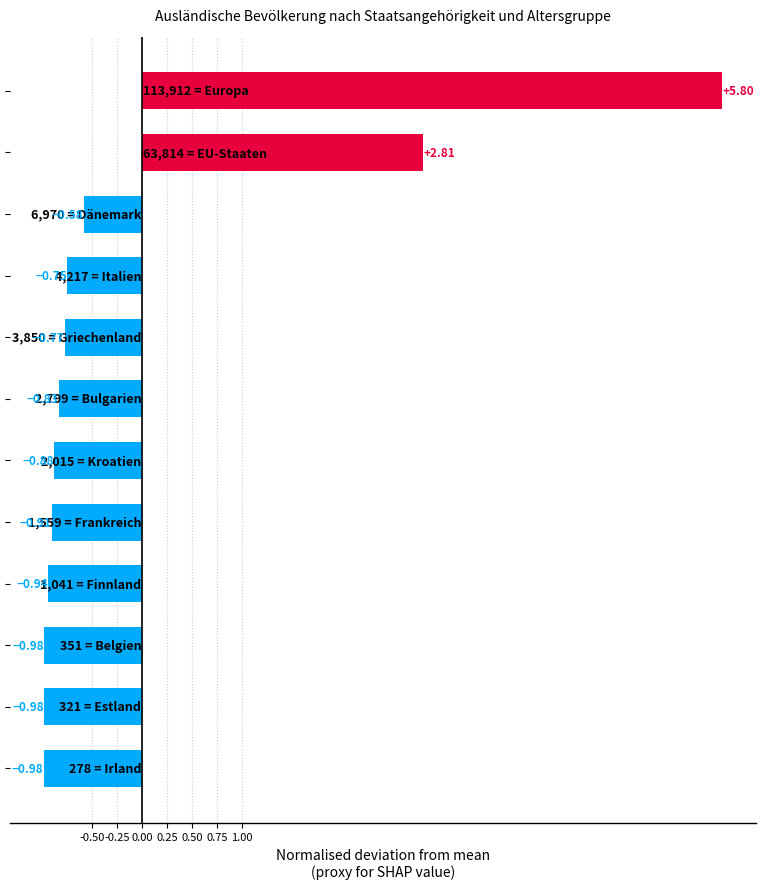

What is the difference between the maximum and minimum values?

6.8